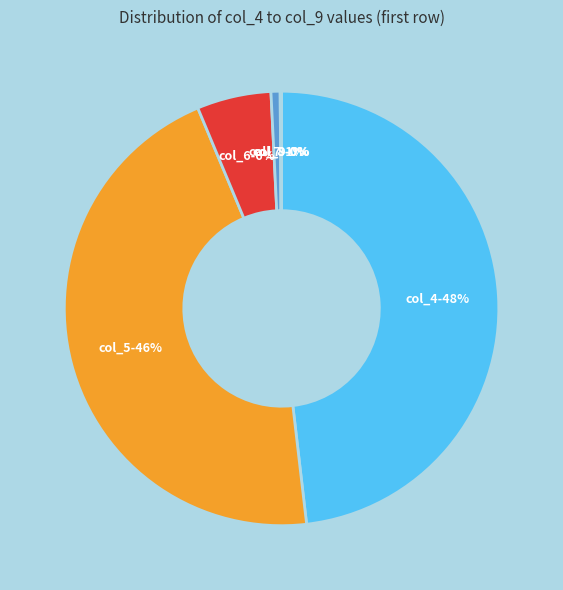

Does any single category account for the majority?

No